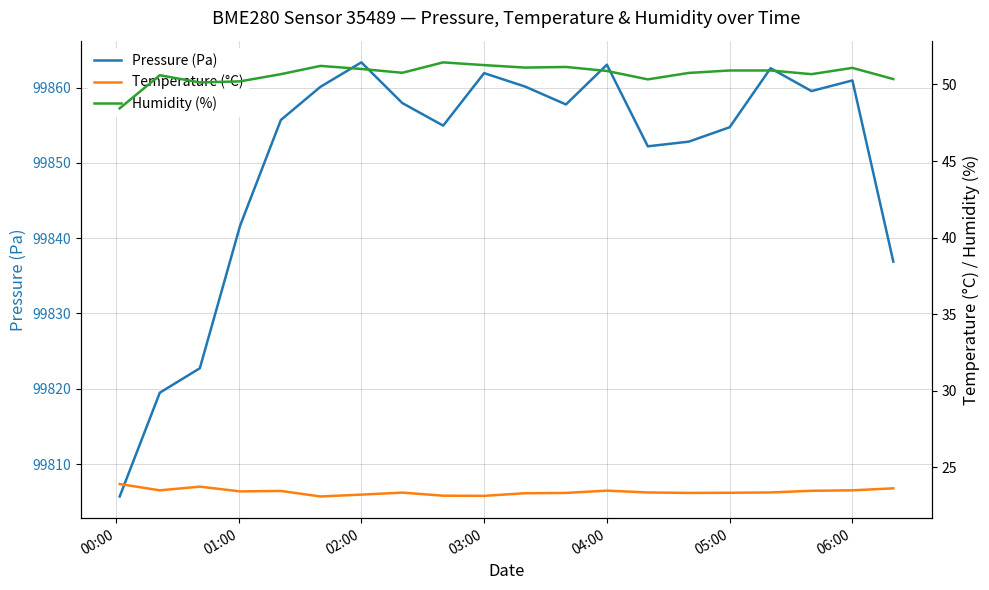

True or false: Pressure (Pa) has a value of 27284.4 at 04:00.

False